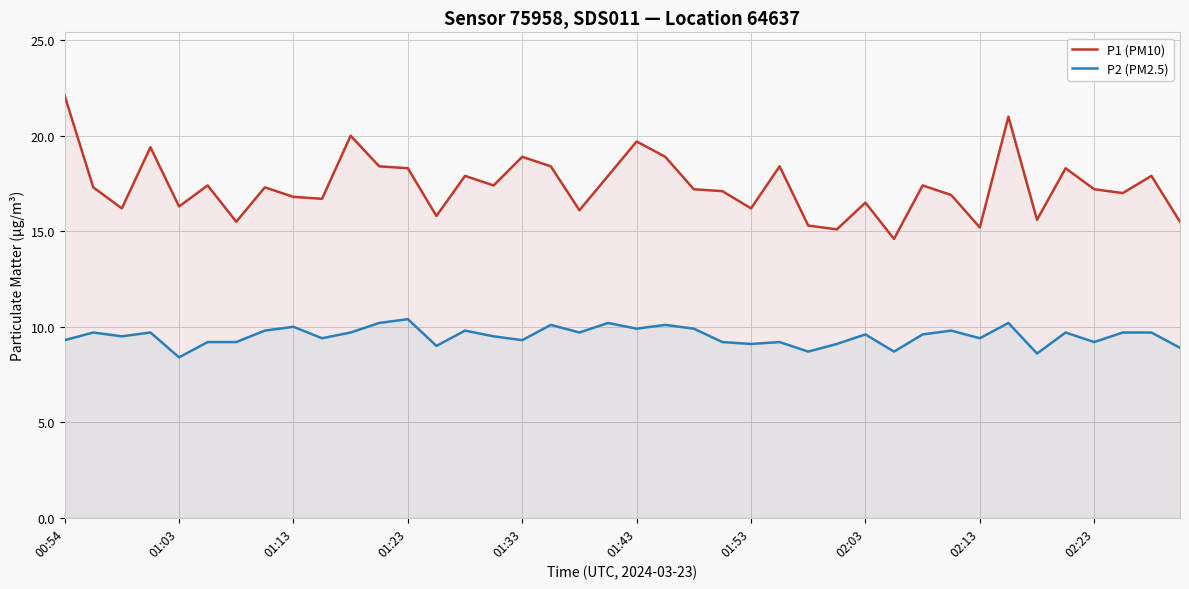

The P1 (PM10) series shows 30.7 at 01:03. True or false?

False